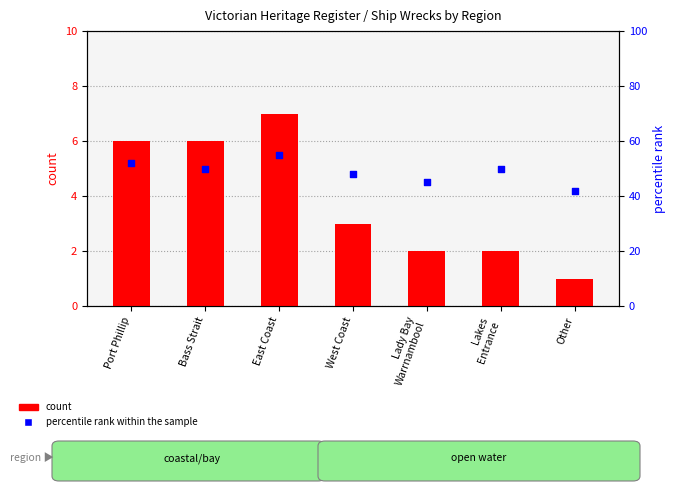

Is the value of percentile rank within the sample at West Coast greater than the value of count at West Coast?

Yes